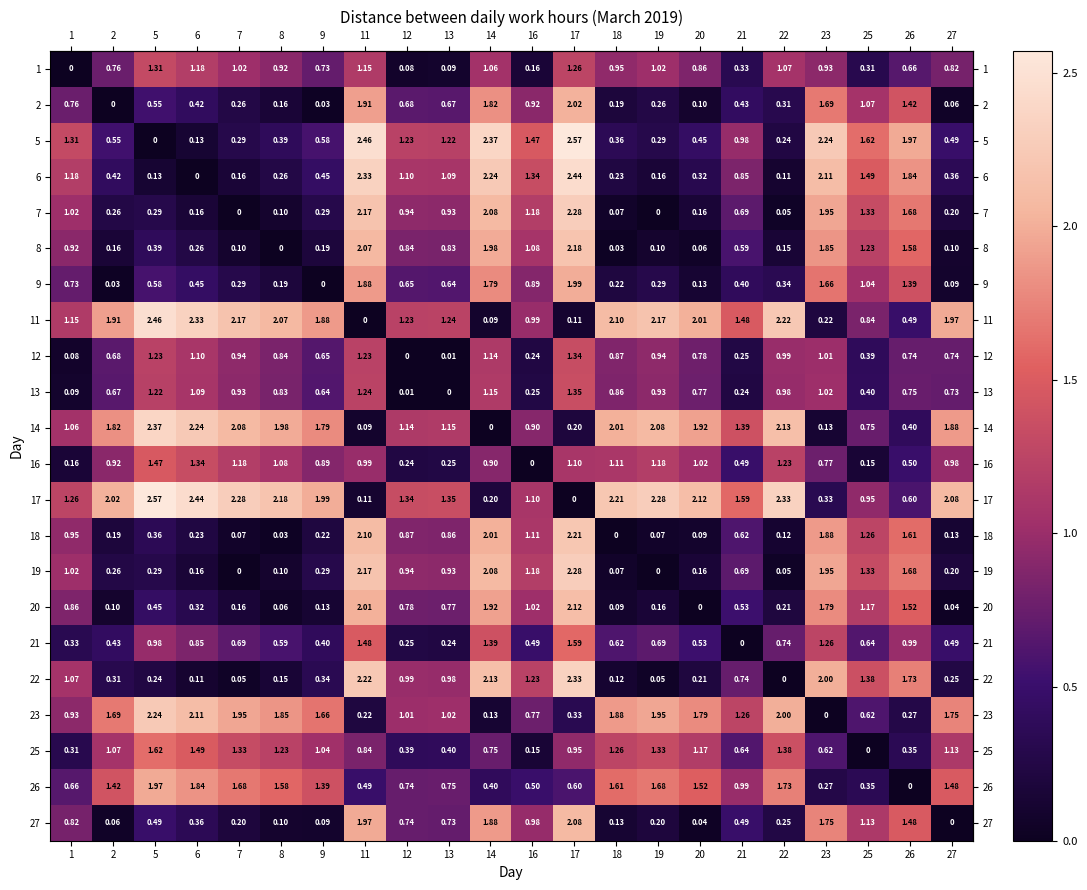

How many positive values does the 26 series have?

21